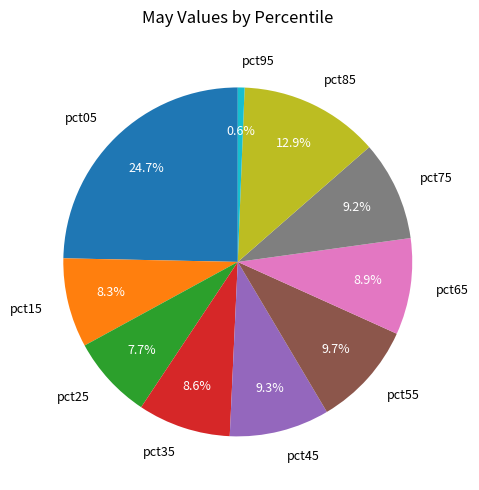

To the nearest percent, what is the combined percentage of pct85 and pct45?

22%